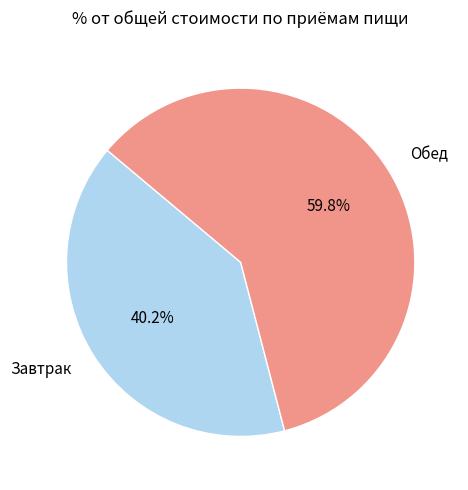

Do Завтрак and Обед together represent more than half of the pie?

Yes